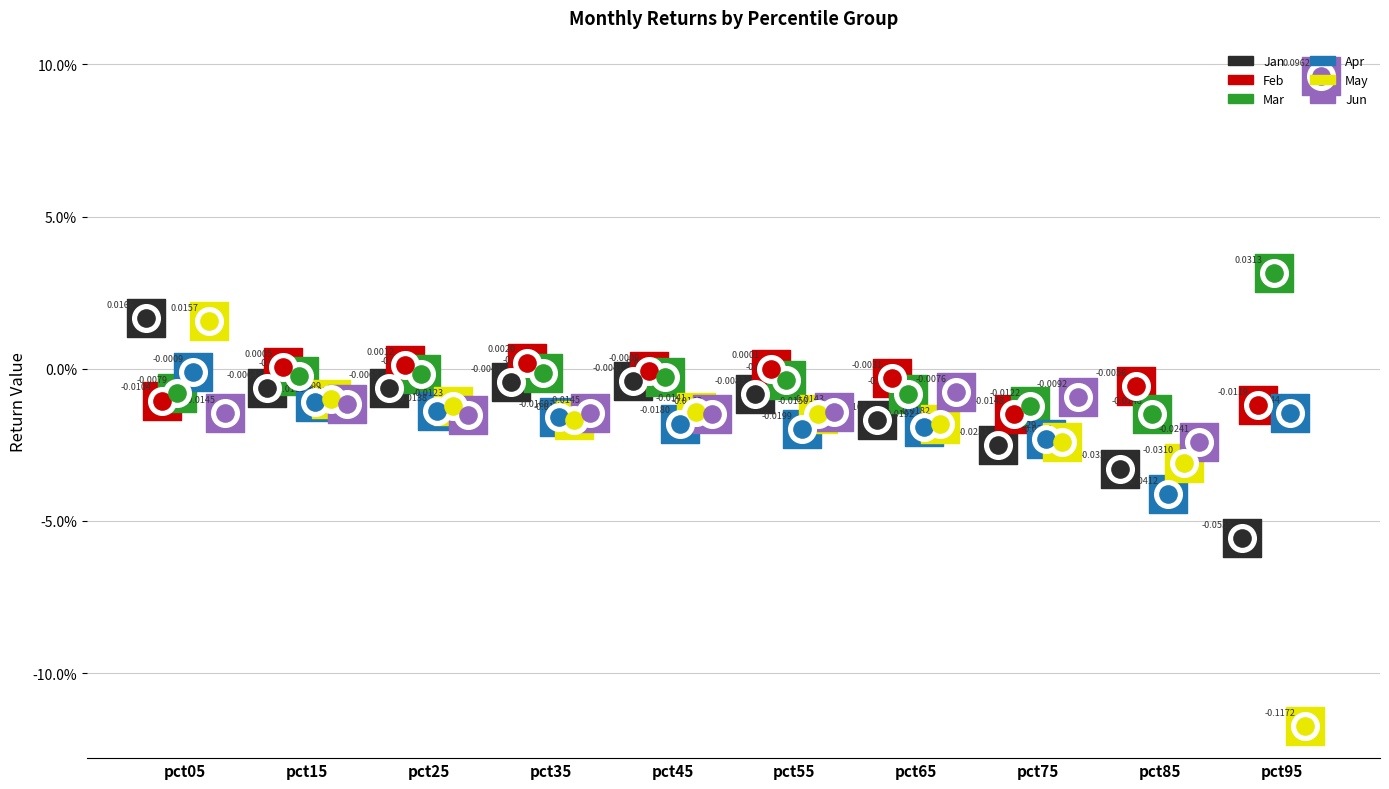

What are all the series names shown in the legend?

Jan, Feb, Mar, Apr, May, Jun